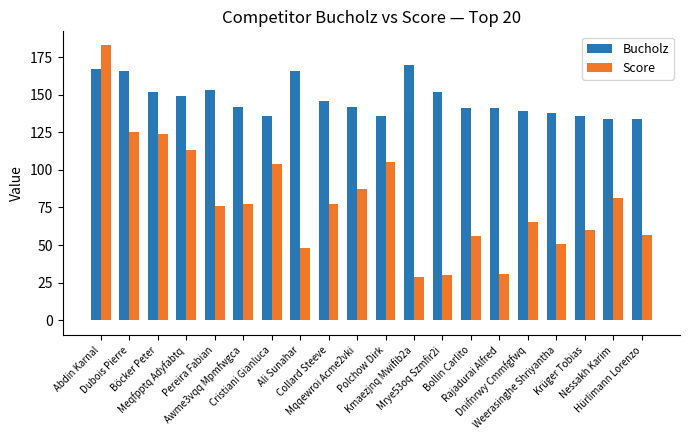

What is the difference between the second highest and second lowest values in the Score series?

95